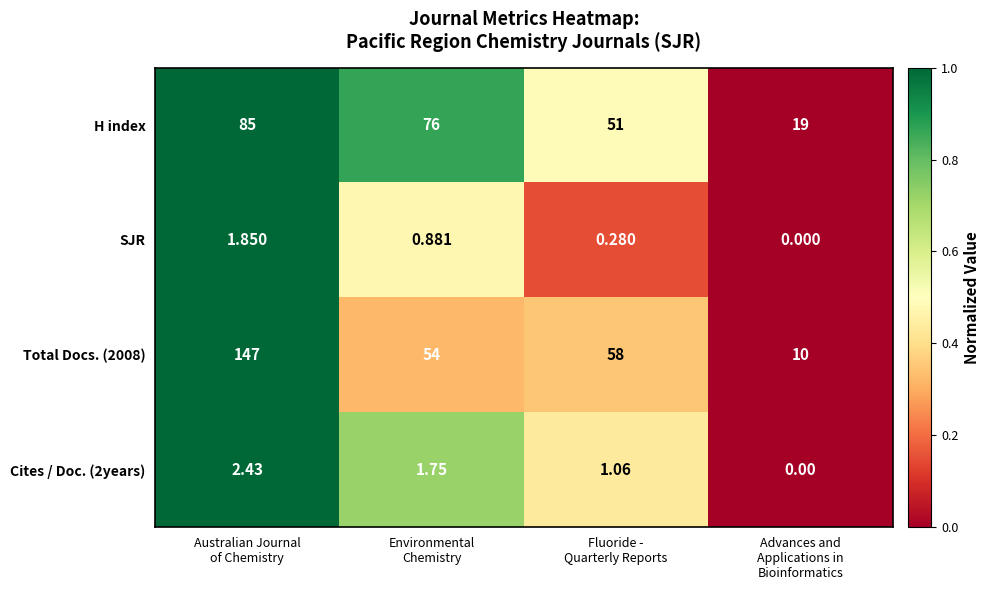

At which category is the sum across all series the highest?

Australian Journal
of Chemistry